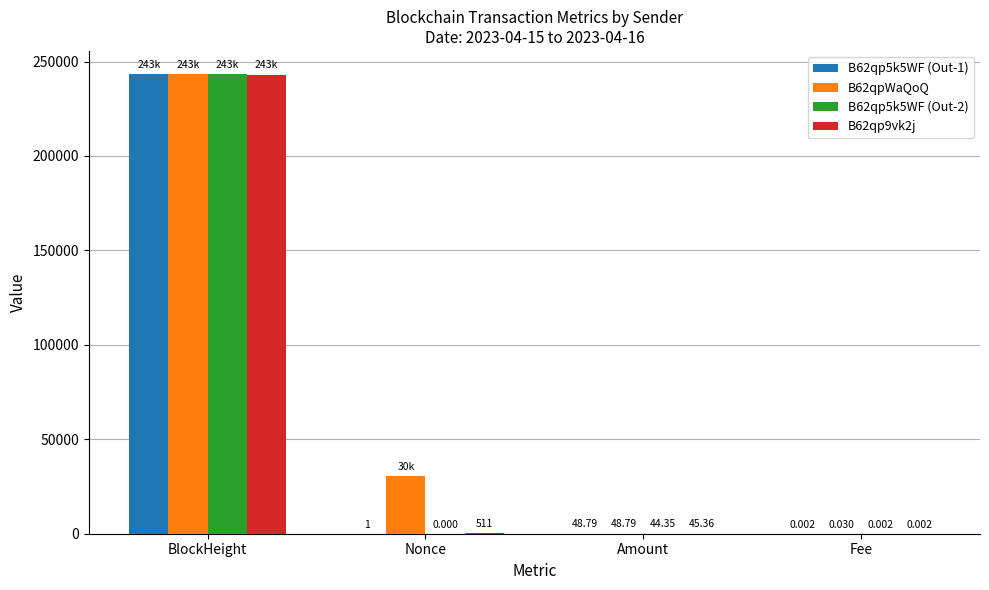

True or false: B62qp5k5WF (Out-1) has a value of 114446.2 at BlockHeight.

False